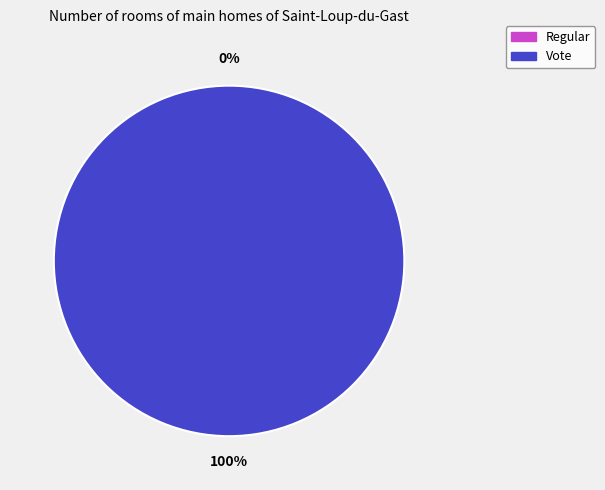

To the nearest percent, what is the combined percentage of Vote and Regular?

100%